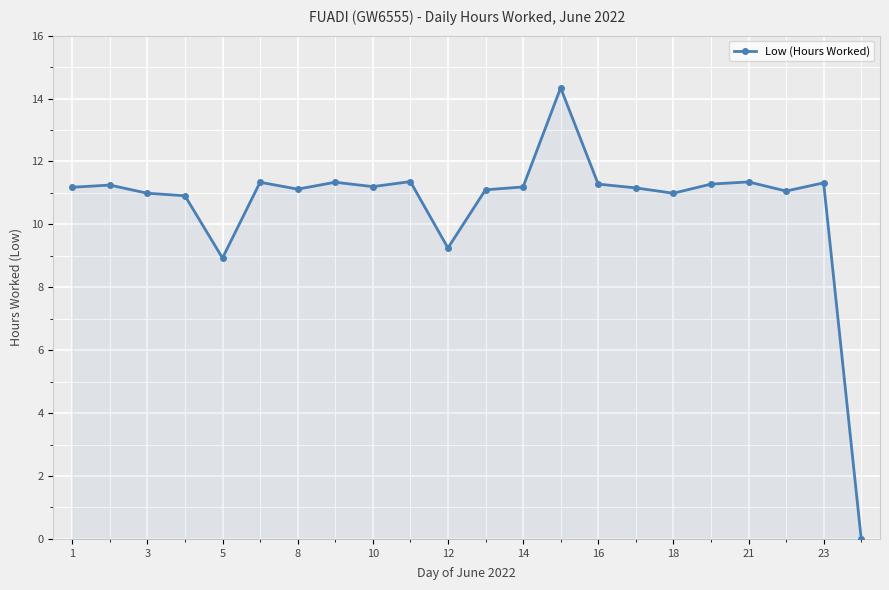

What is the greatest value displayed?

14.3